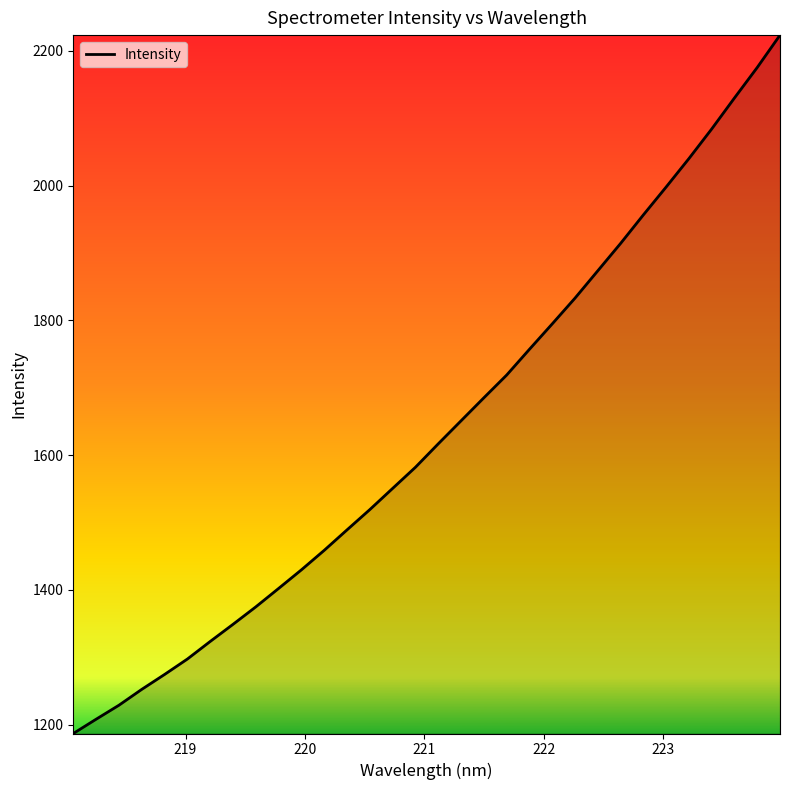

What is the difference between the maximum and minimum values?

1036.5